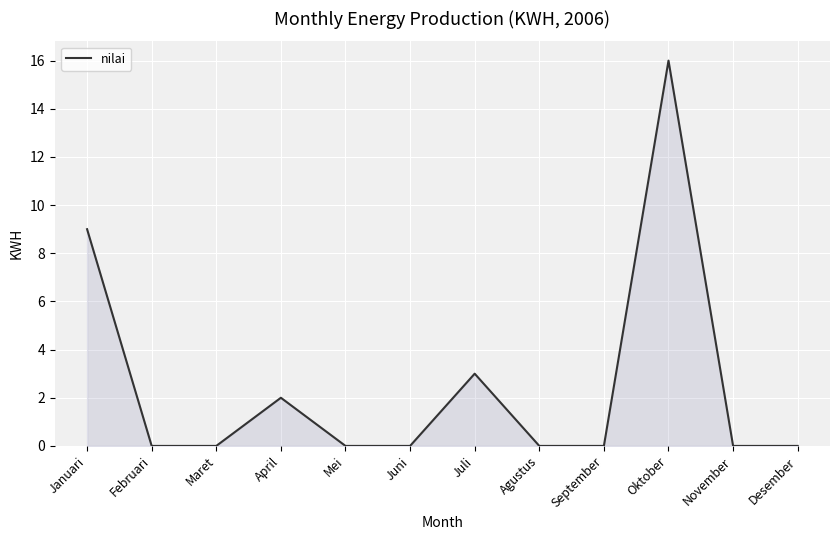

The chart shows a value of 2 at April. True or false?

True